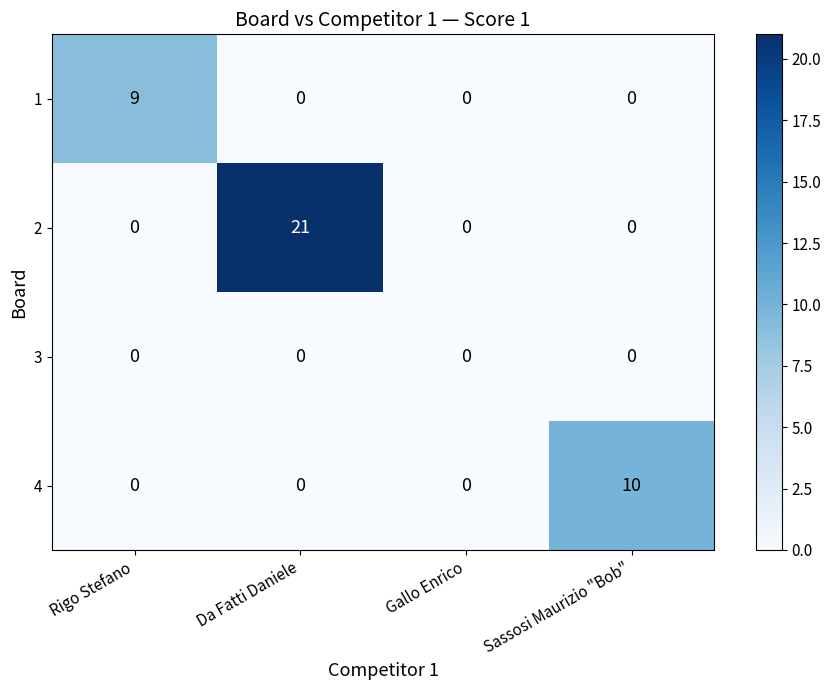

Which series has the widest spread of values?

2